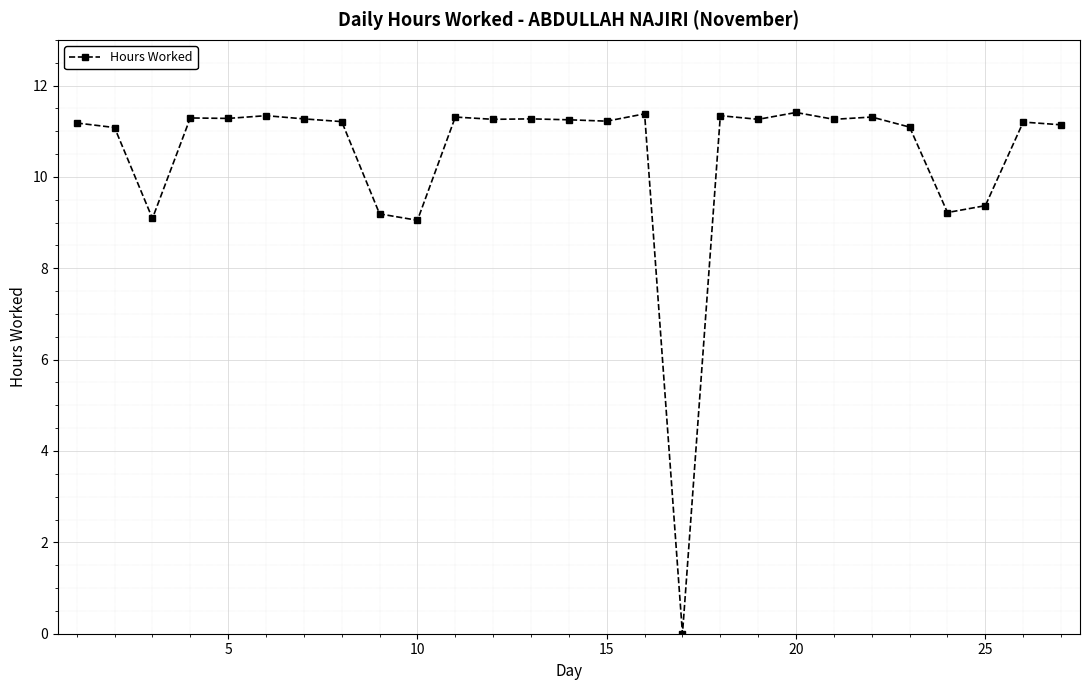

What is the maximum value shown in the chart?

11.4